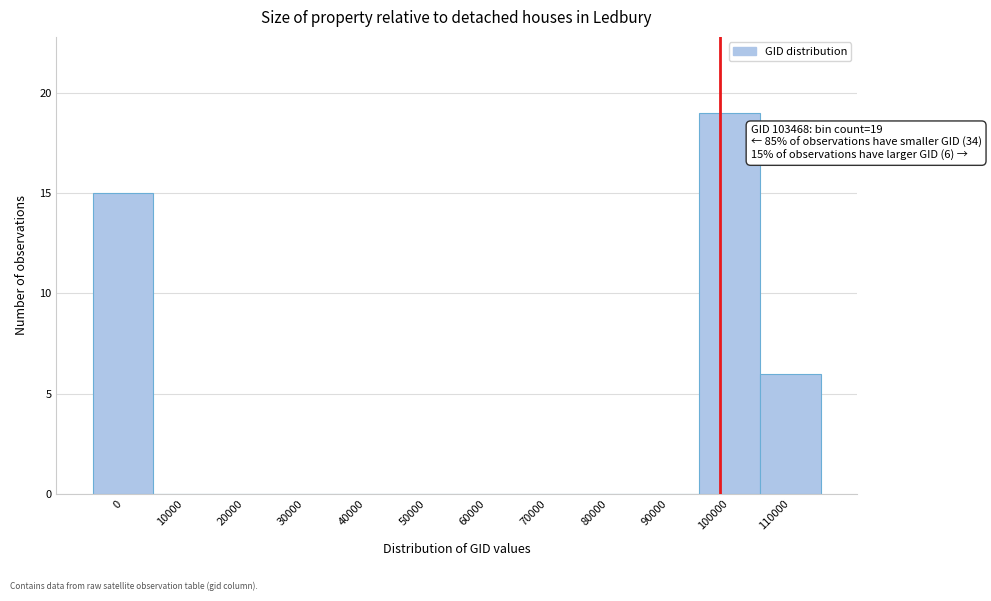

Reading left to right, extract all data points from this chart.

0=15	10000=0	20000=0	30000=0	40000=0	50000=0	60000=0	70000=0	80000=0	90000=0	100000=19	110000=6